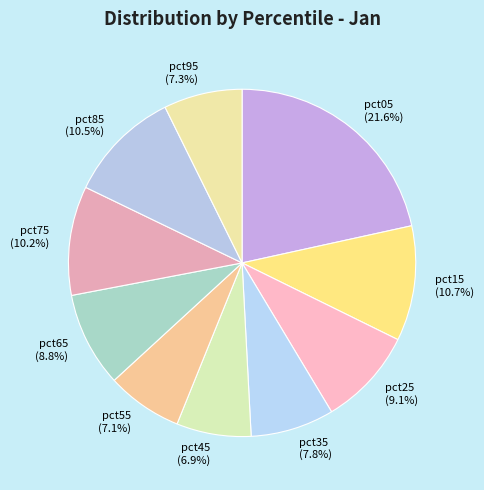

To the nearest percent, what portion does pct55 represent?

7%